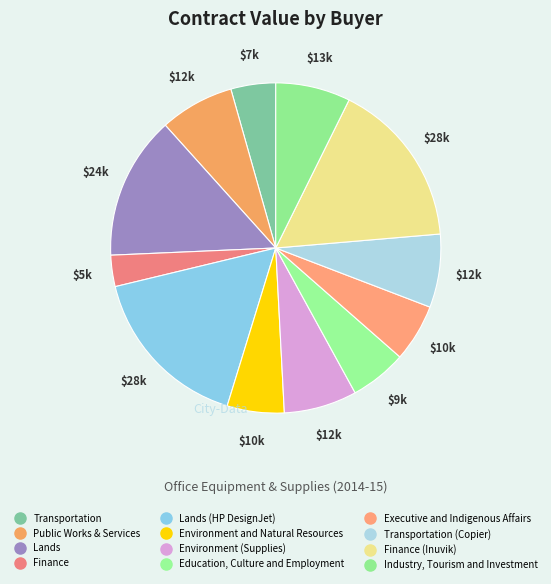

How many segments does this pie chart have?

12